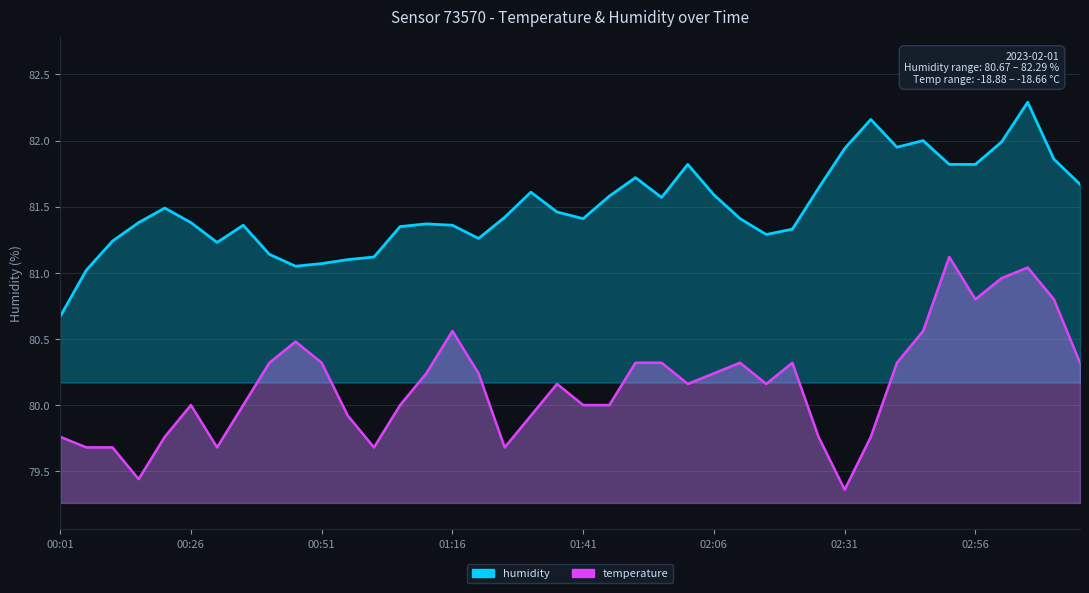

What is the difference between the temperature values at 01:11 and 02:26?

0.5